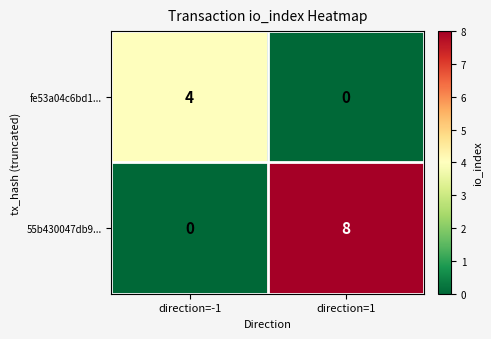

Rank the series by their maximum value, from highest to lowest.

55b430047db9..., fe53a04c6bd1...